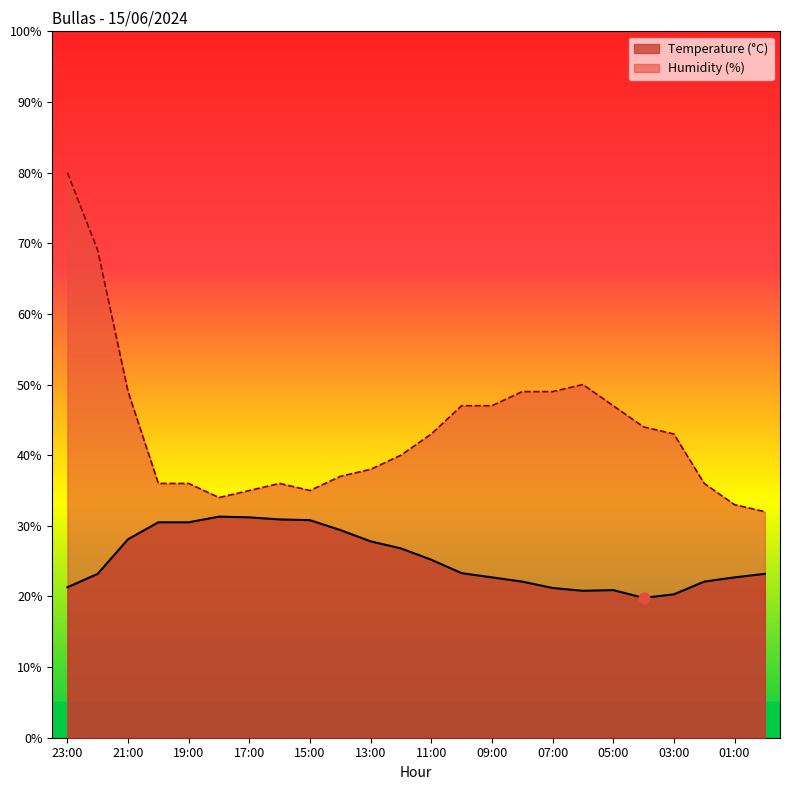

Which series reaches the minimum Y coordinate?

Temperature (°C)